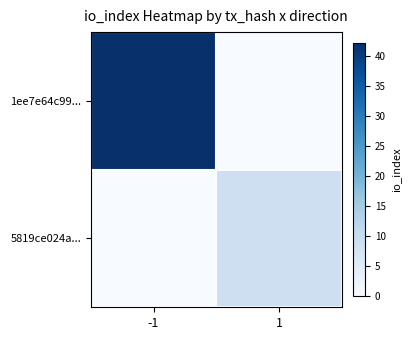

List the series in order of their overall mean, highest first.

1ee7e64c99..., 5819ce024a...